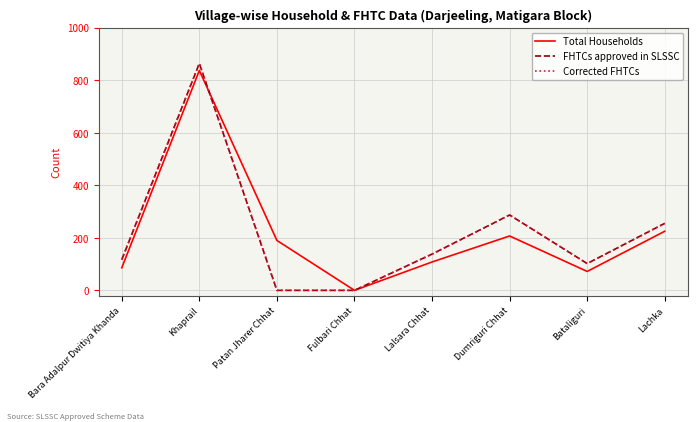

True or false: FHTCs approved in SLSSC has a value of 864 at Khaprail.

True